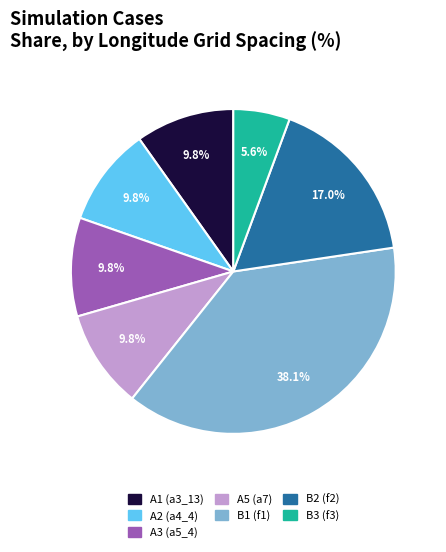

How many slices are in this pie chart?

7